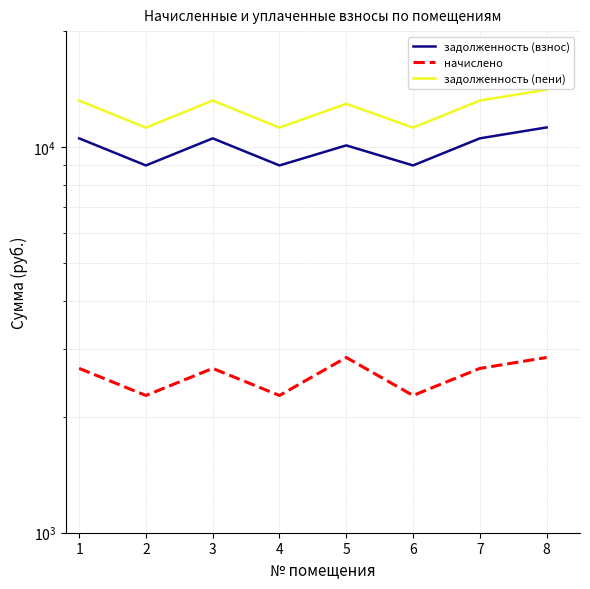

What is the sum of all начислено values?

20509.2